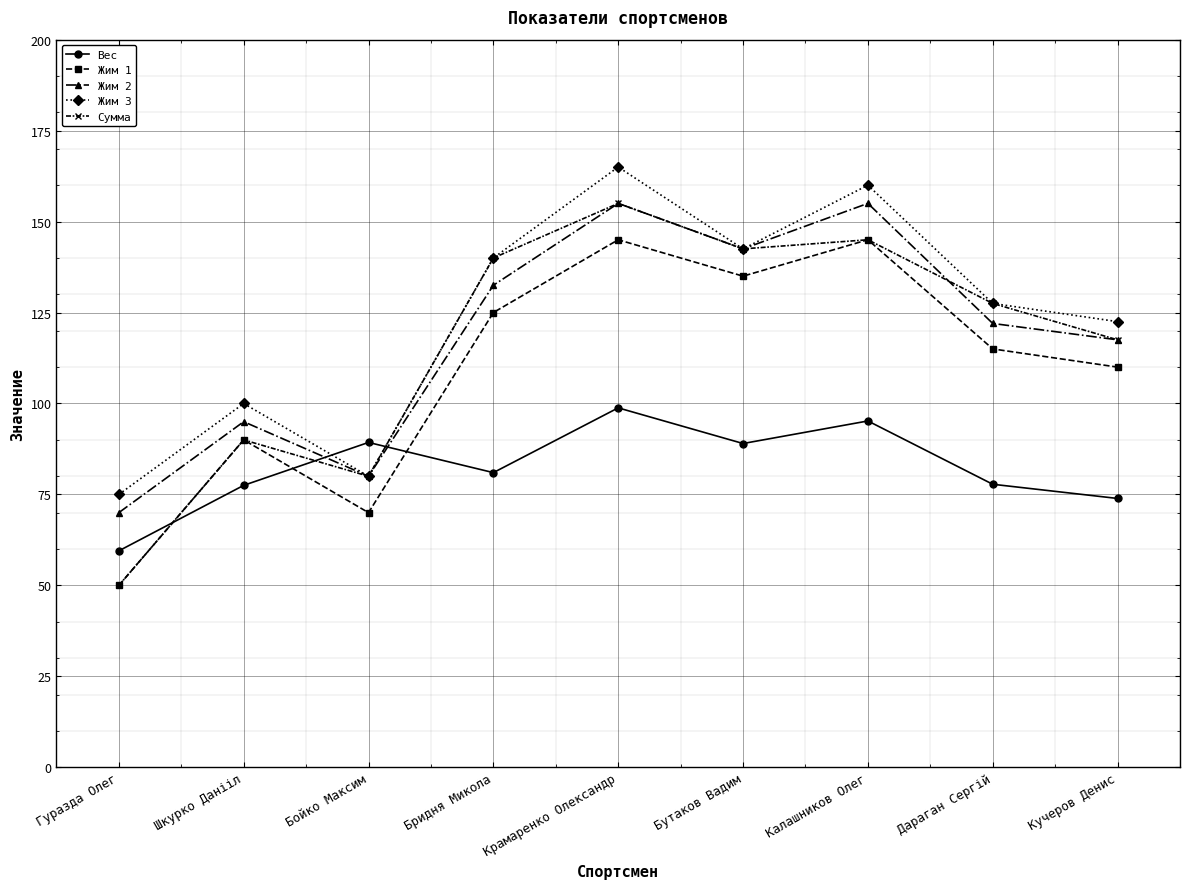

What is the smallest value displayed?

50.0